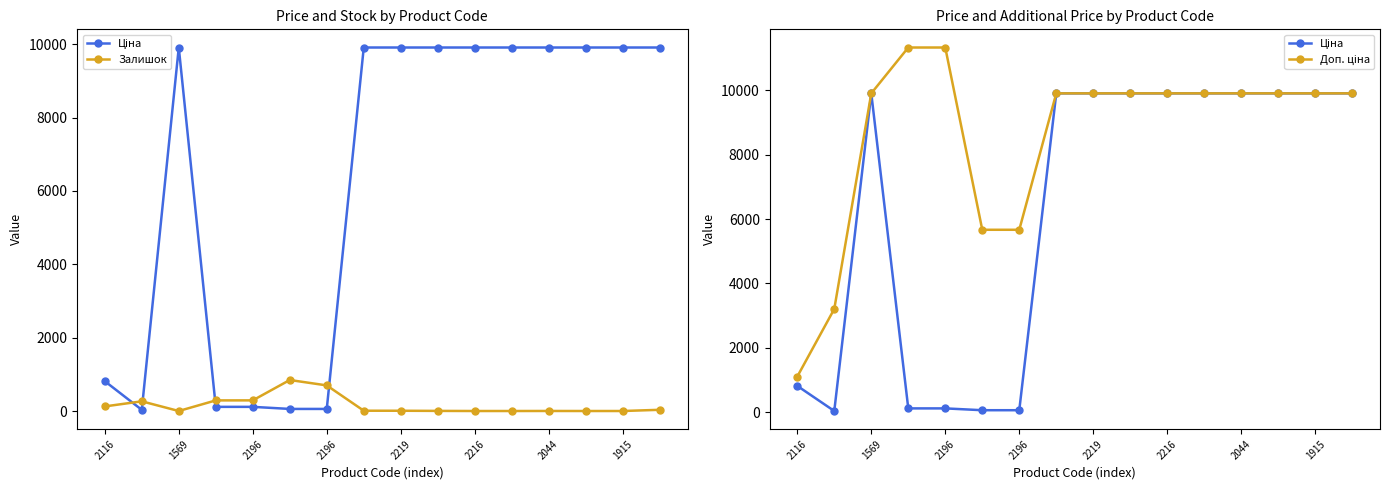

At how many categories does at least one series exceed 1363?

15